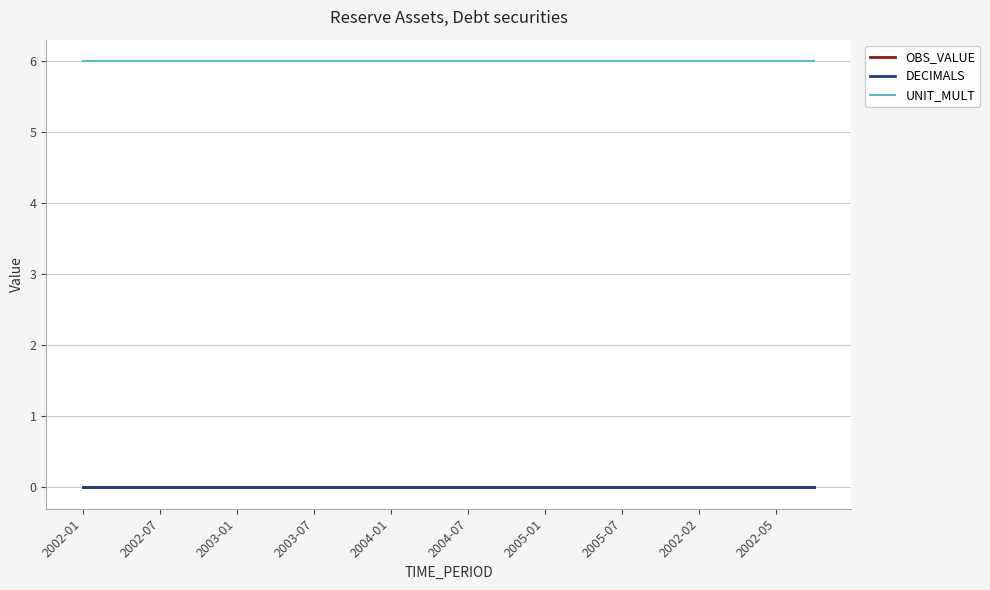

Which series has the largest total across all categories?

UNIT_MULT